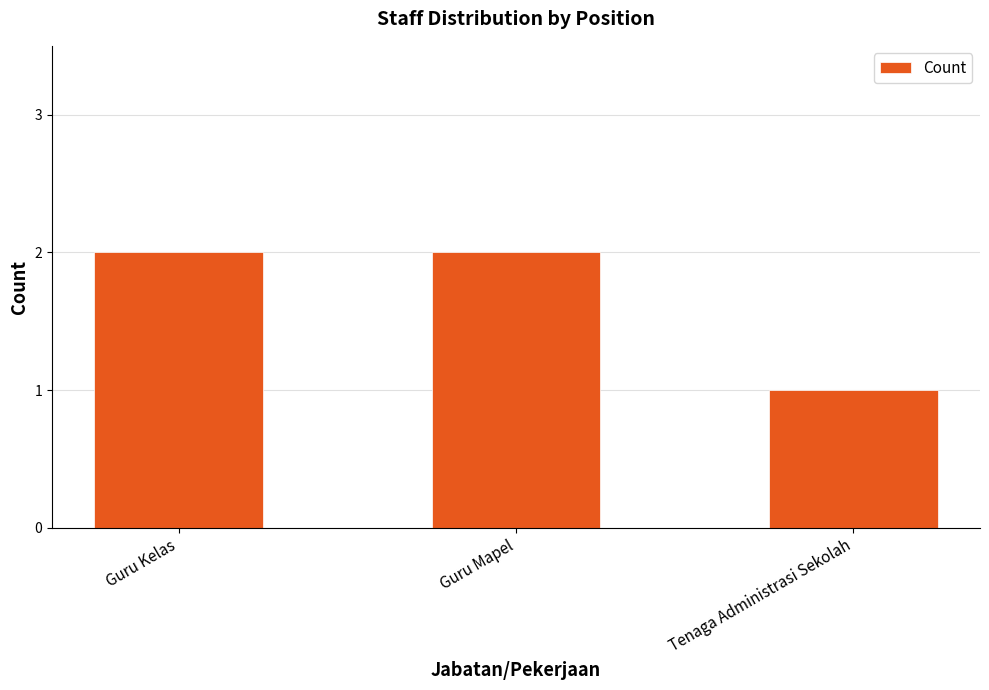

What position from the left is Tenaga Administrasi Sekolah?

3